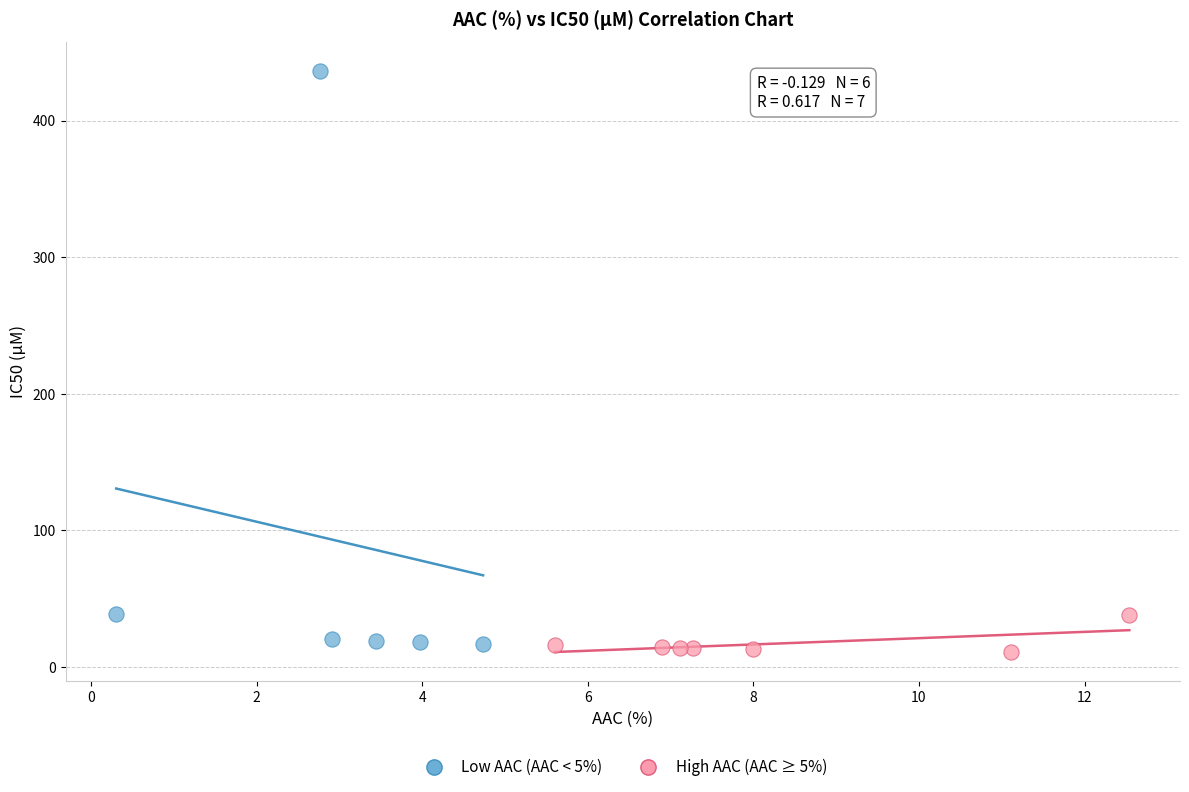

What are all the series names shown in the legend?

Low AAC (AAC < 5%), High AAC (AAC ≥ 5%)